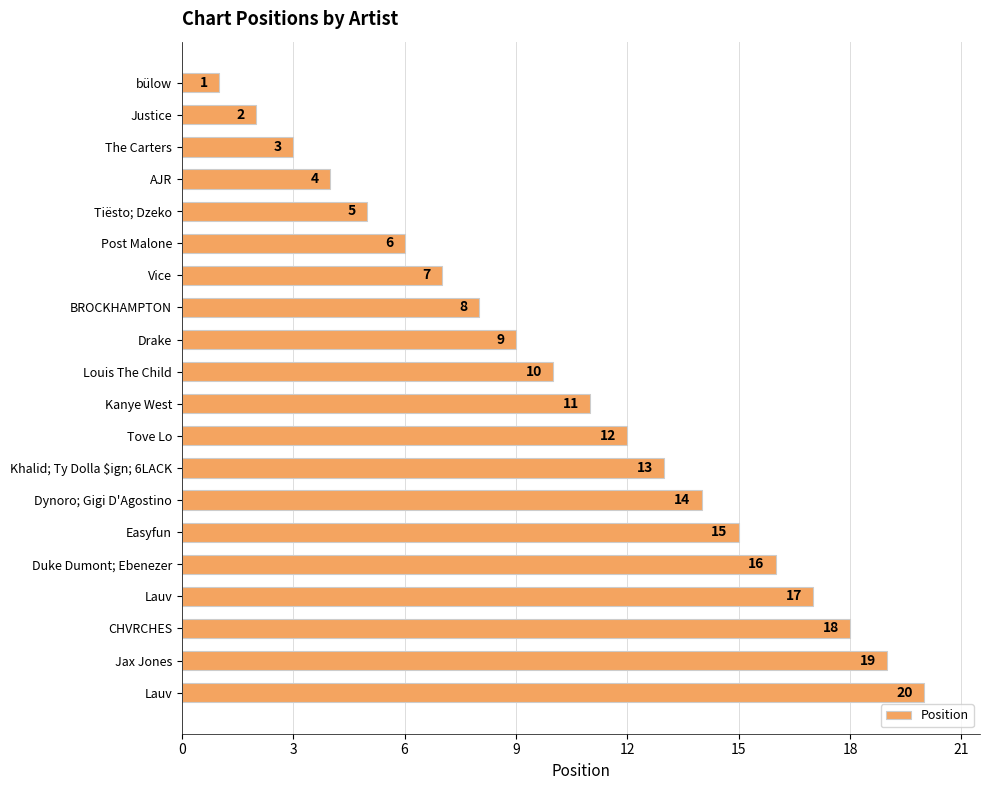

At which label is the value closest to 10?

Louis The Child